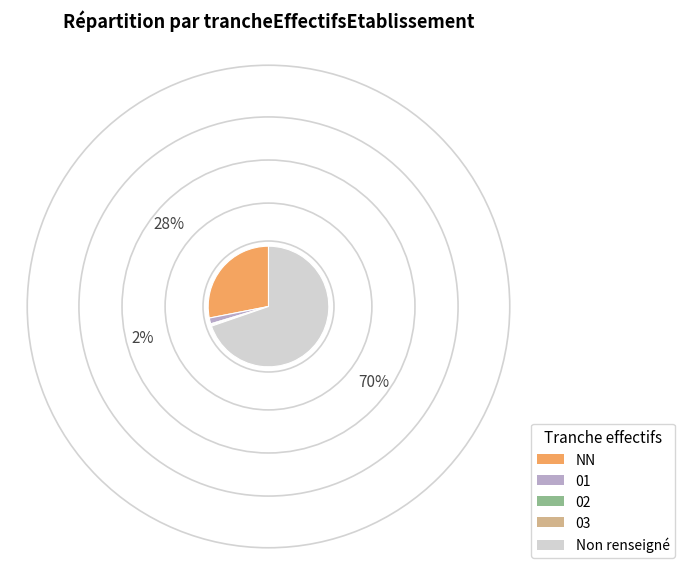

True or false: 03 accounts for 0% of the total.

True